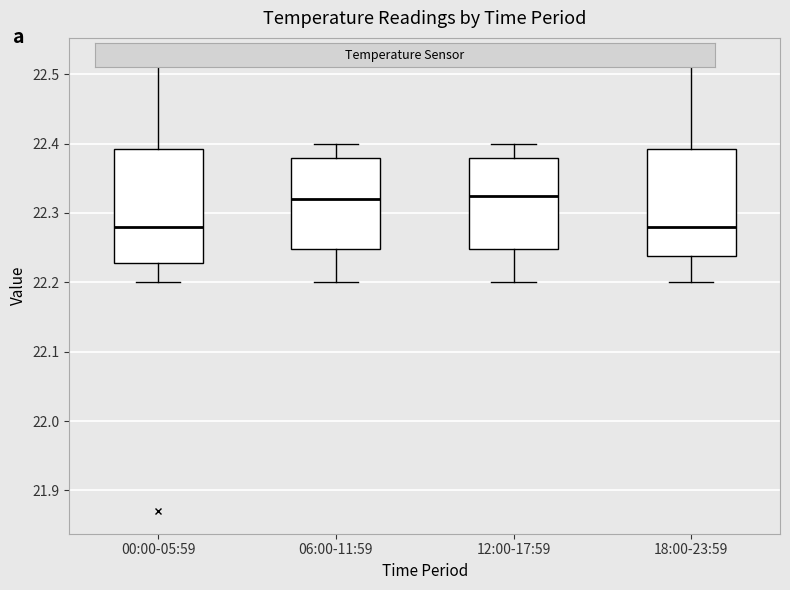

Reading left to right, read every box against the y-axis: the position of its median line, the range the box covers, and the ends of its whiskers. The values are not printed on the chart, so give them approximately, as read against the axis.

00:00-05:59: median 22.28, box 22.23 to 22.39, whiskers 22.20 to 22.52
06:00-11:59: median 22.32, box 22.25 to 22.38, whiskers 22.20 to 22.40
12:00-17:59: median 22.33, box 22.25 to 22.38, whiskers 22.20 to 22.40
18:00-23:59: median 22.28, box 22.24 to 22.39, whiskers 22.20 to 22.52